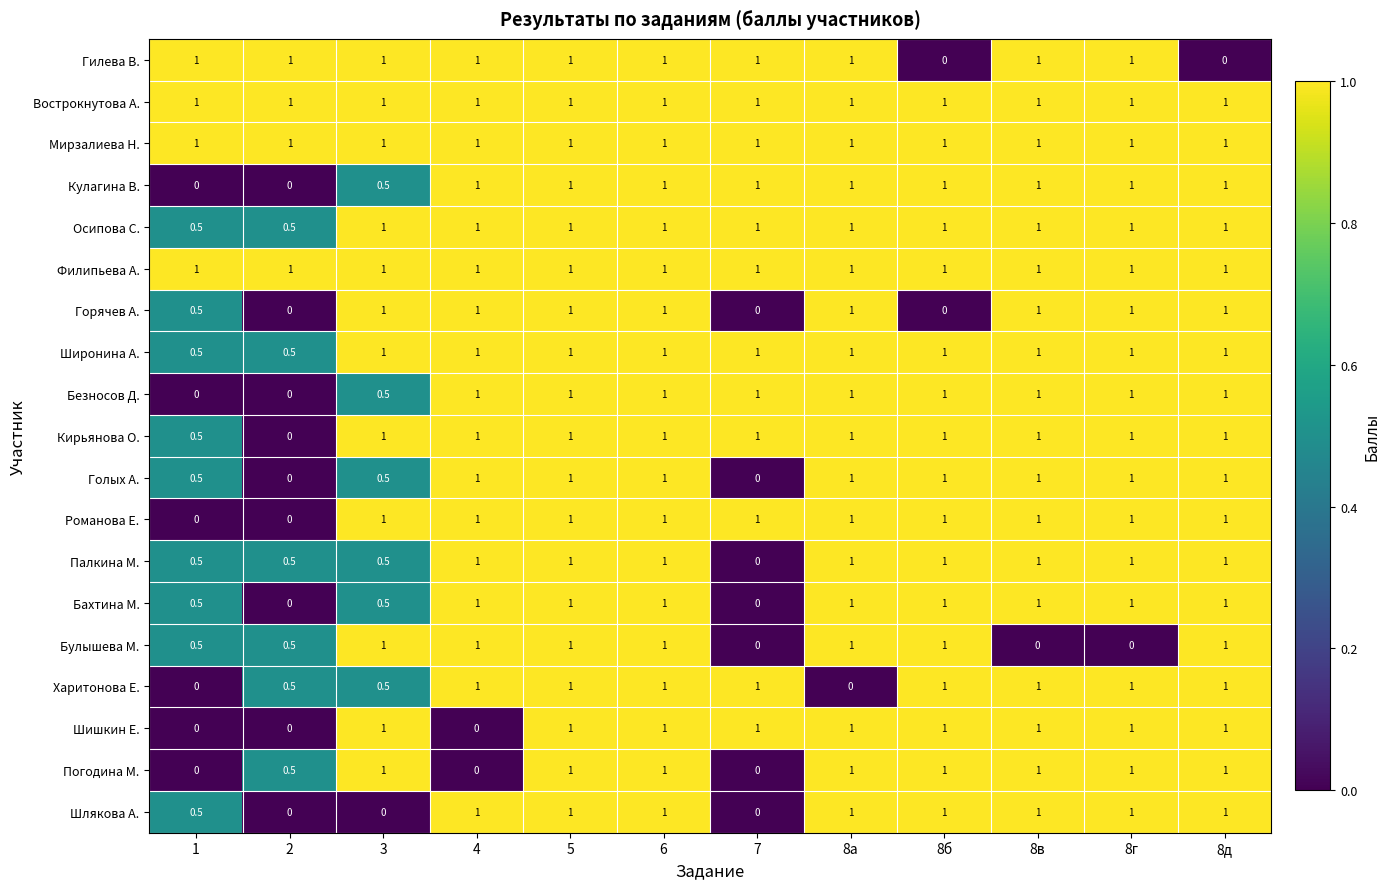

What is the approximate value of Осипова С. at 8г?

1.0